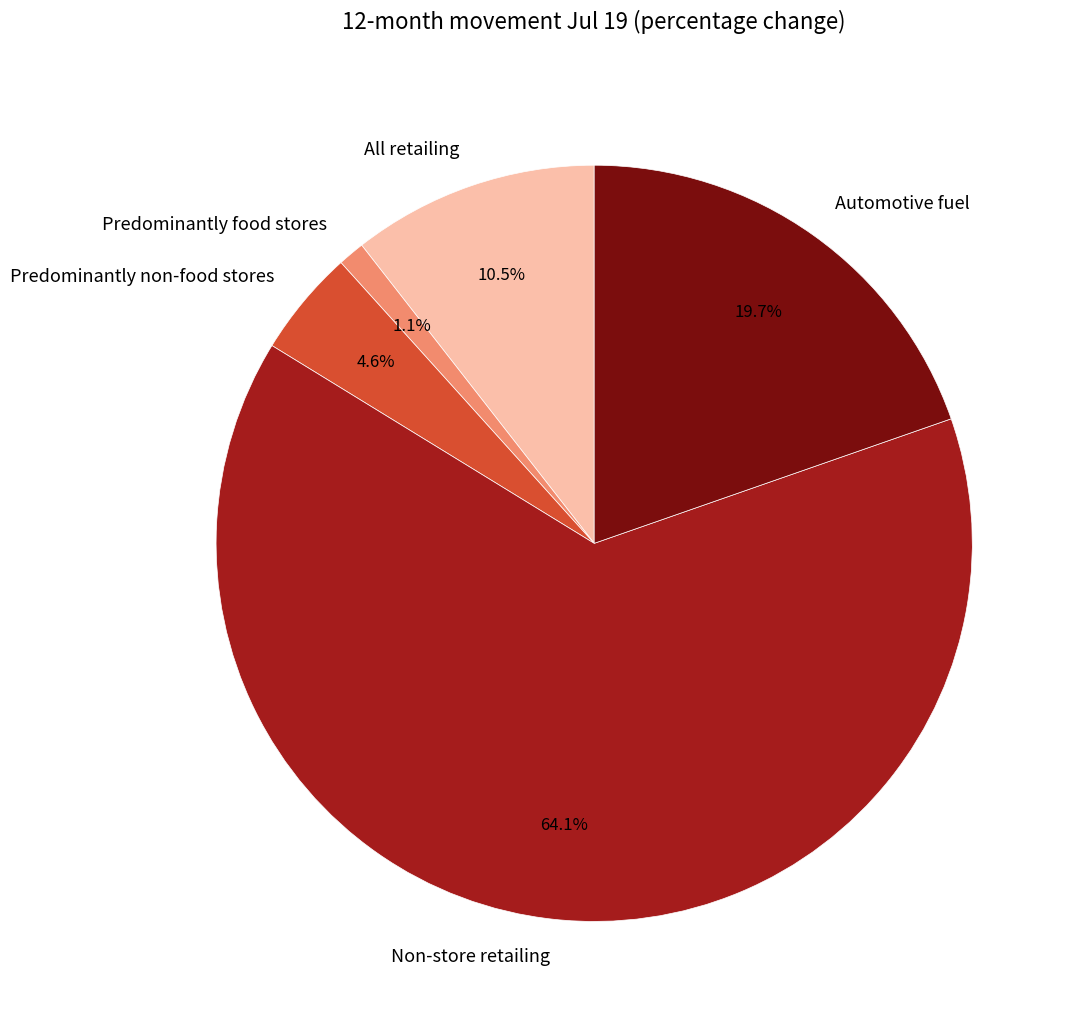

How much of the chart is everything except Predominantly non-food stores?

95.4%